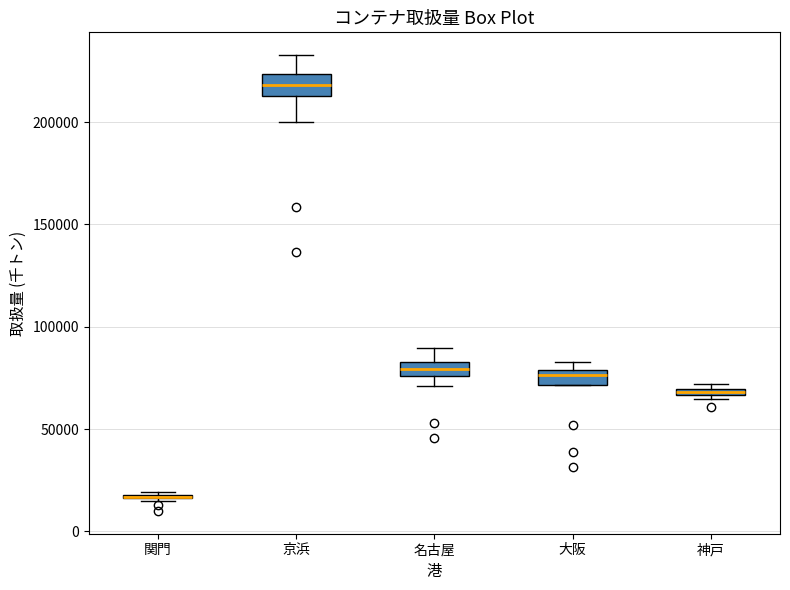

Where is the lower edge of the box for 名古屋 on the y-axis? The values are not printed on the chart, so give them approximately, as read against the axis.

75000